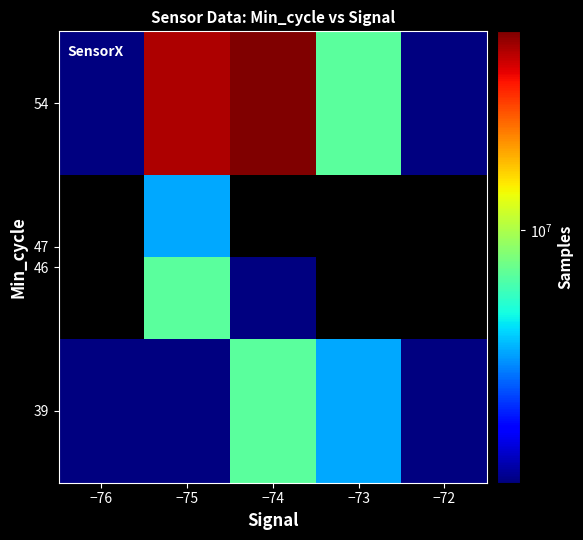

Which has a higher value, −74 or −76?

−74